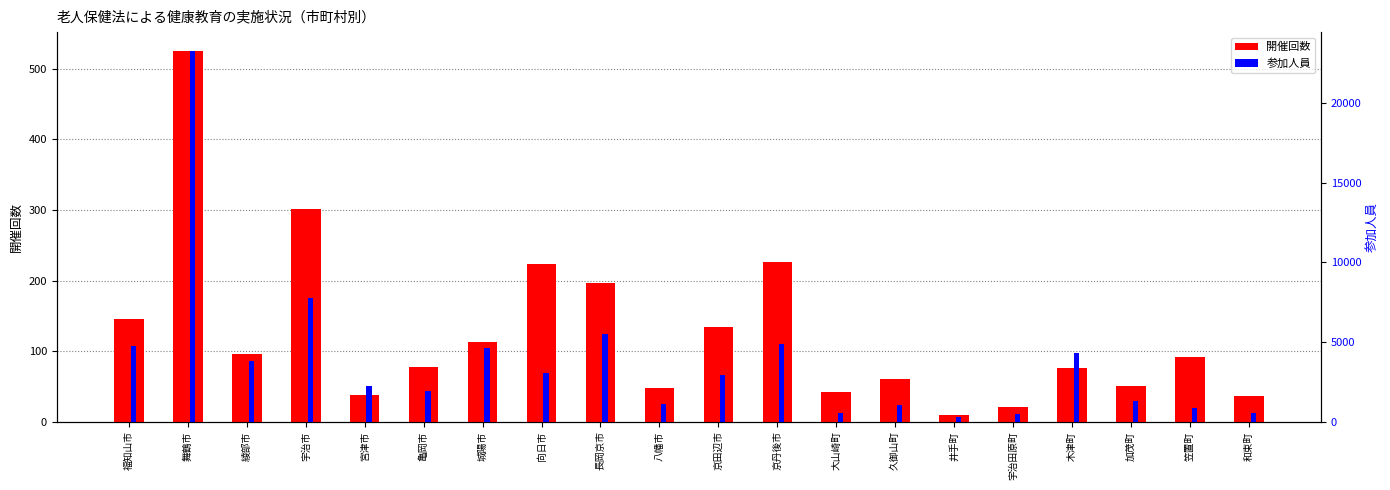

At 井手町, list the series in order from smallest to largest.

開催回数, 参加人員